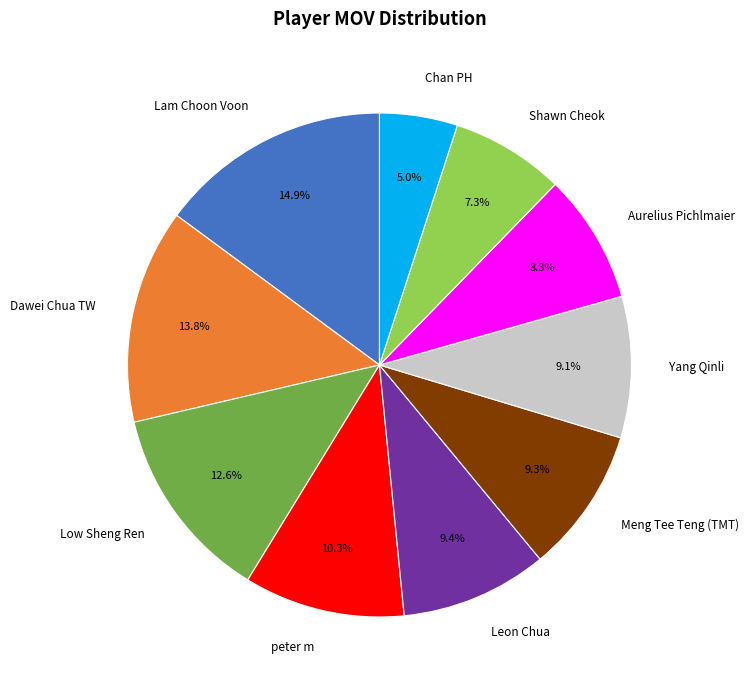

Approximately how many times larger is the value at Yang Qinli compared to Leon Chua?

1.0